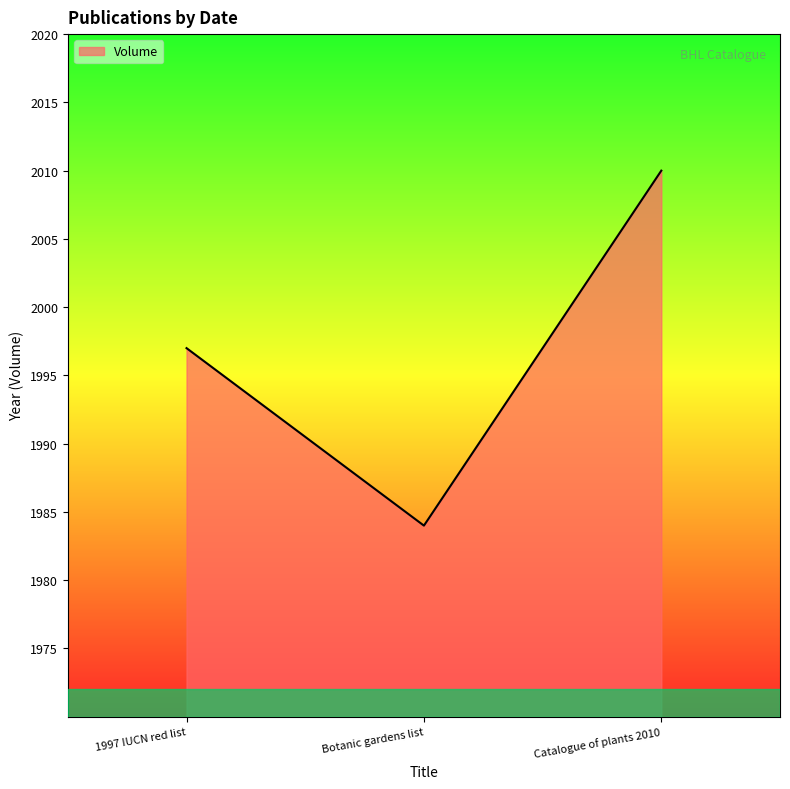

What is the ratio of the value at Catalogue of plants 2010 to the value at Botanic gardens list?

1.0